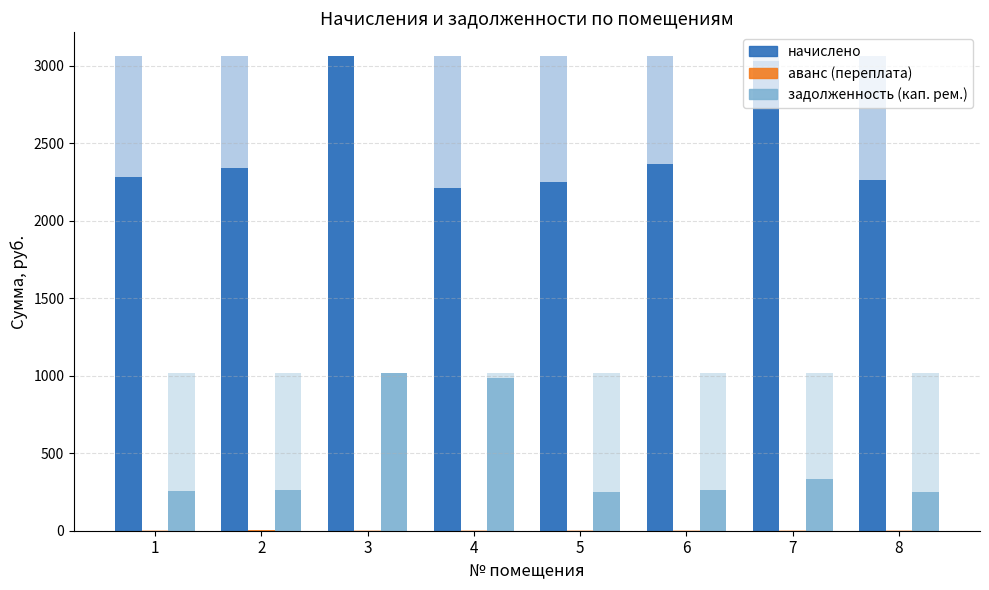

List the series in order of their peak value, lowest first.

аванс (переплата), задолженность (кап. рем.), начислено